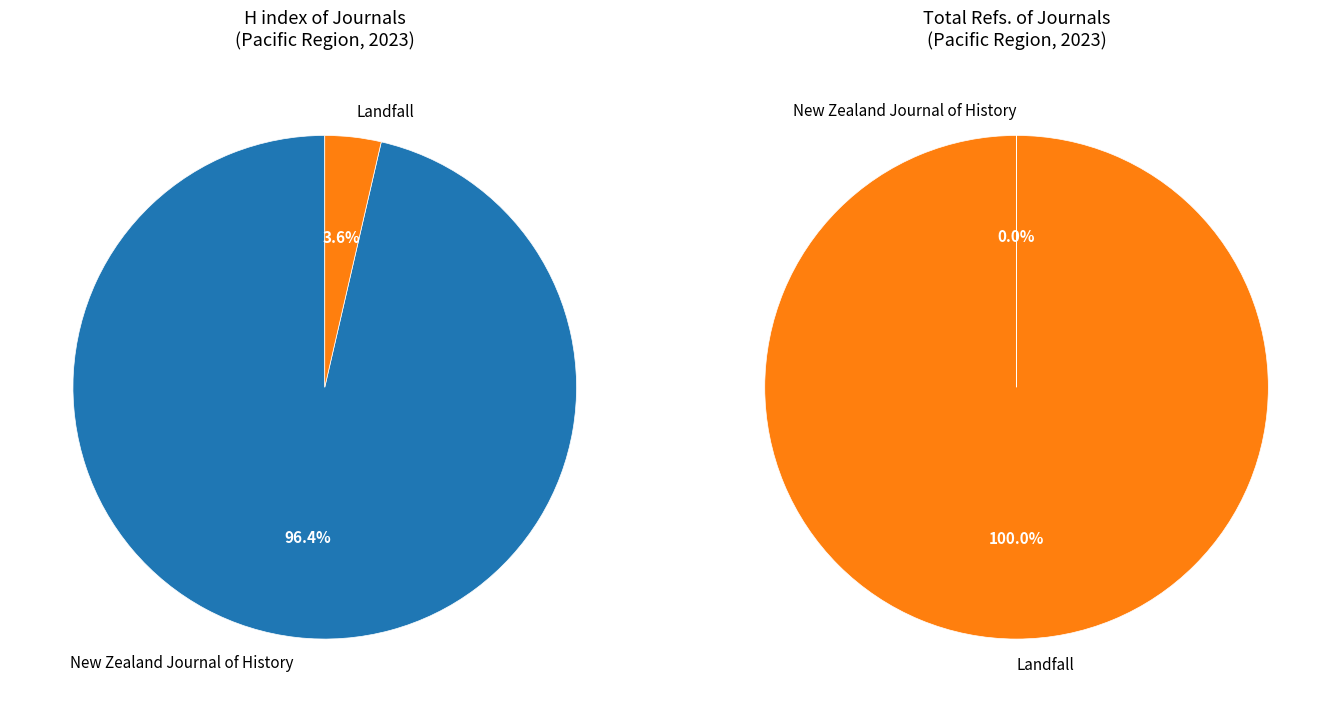

What is the majority slice?

New Zealand Journal of History